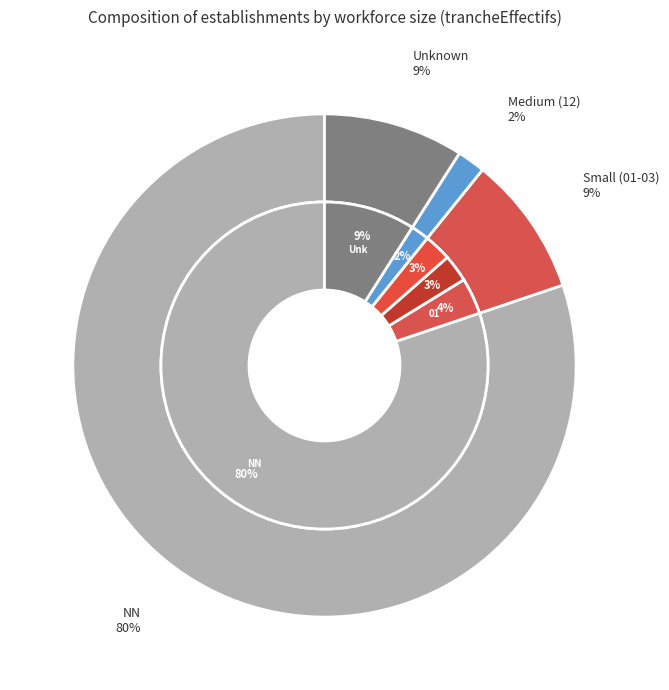

Rank the categories by value from lowest to highest.

12, 02, 03, 01, , NN